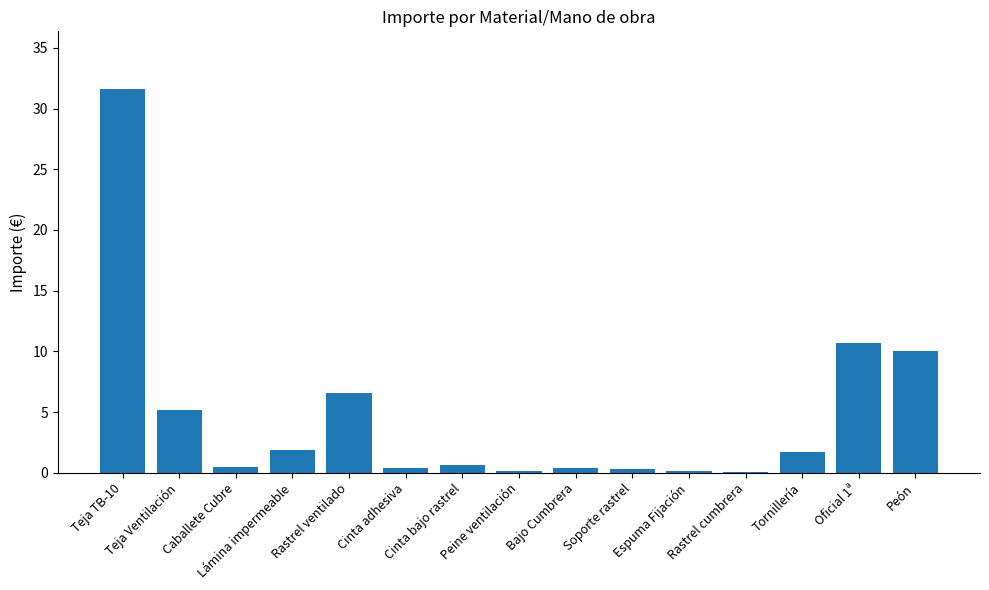

What is the greatest value displayed?

31.6